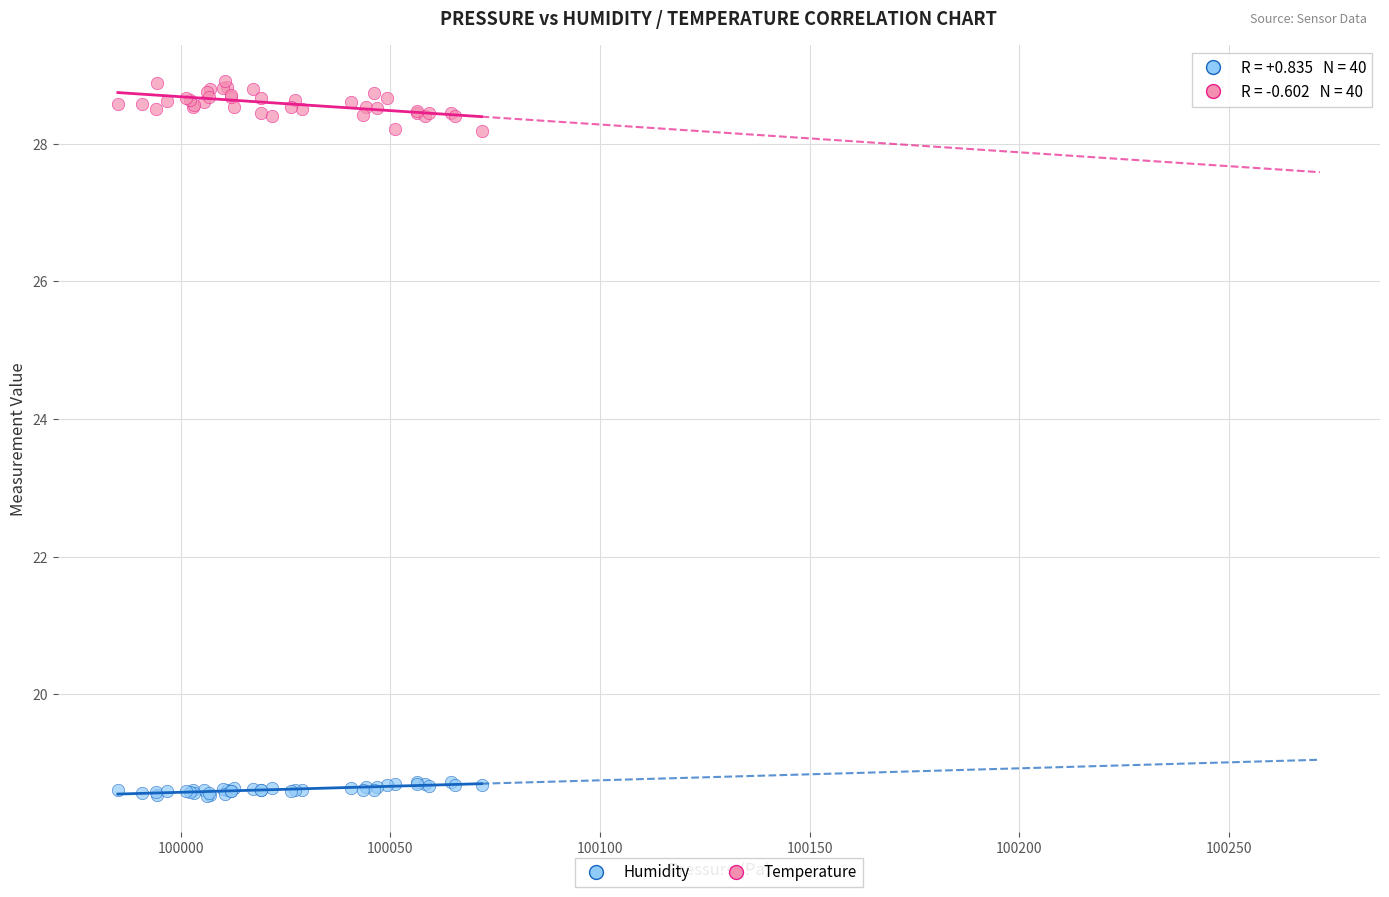

Which series contains the lowest Y value?

Temperature